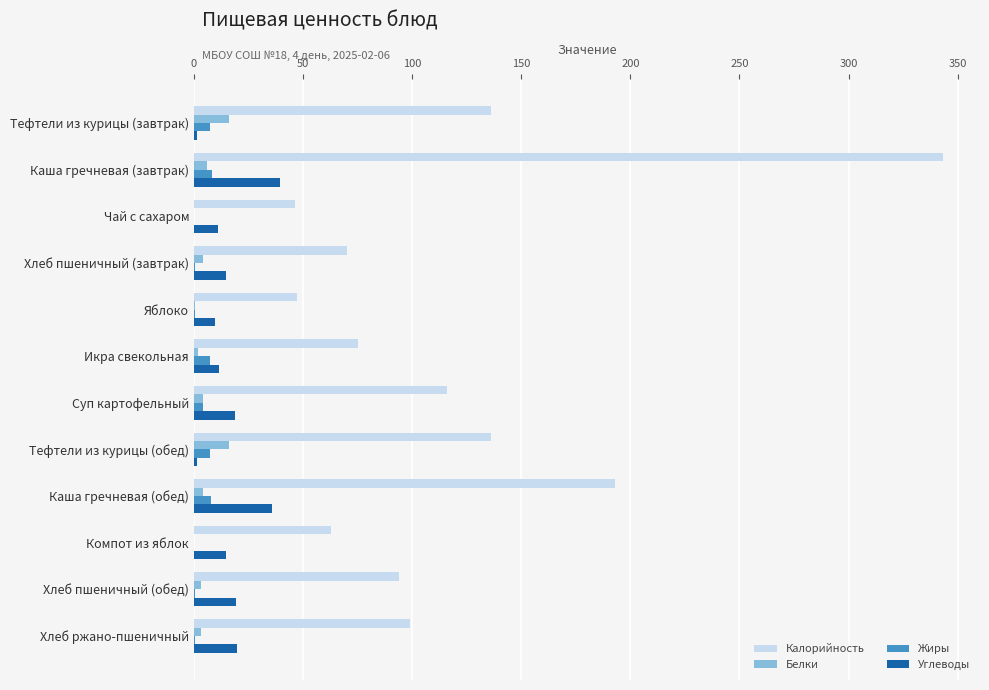

The Углеводы series shows 39.6 at Каша гречневая (завтрак). True or false?

True